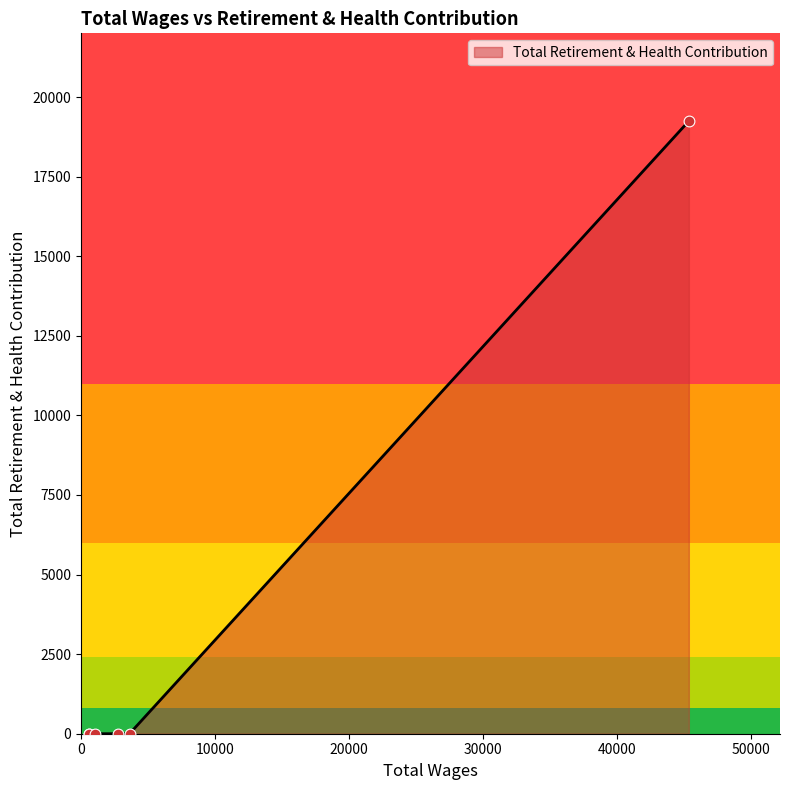

Between 3622.0 and 567.0, which is larger?

3622.0